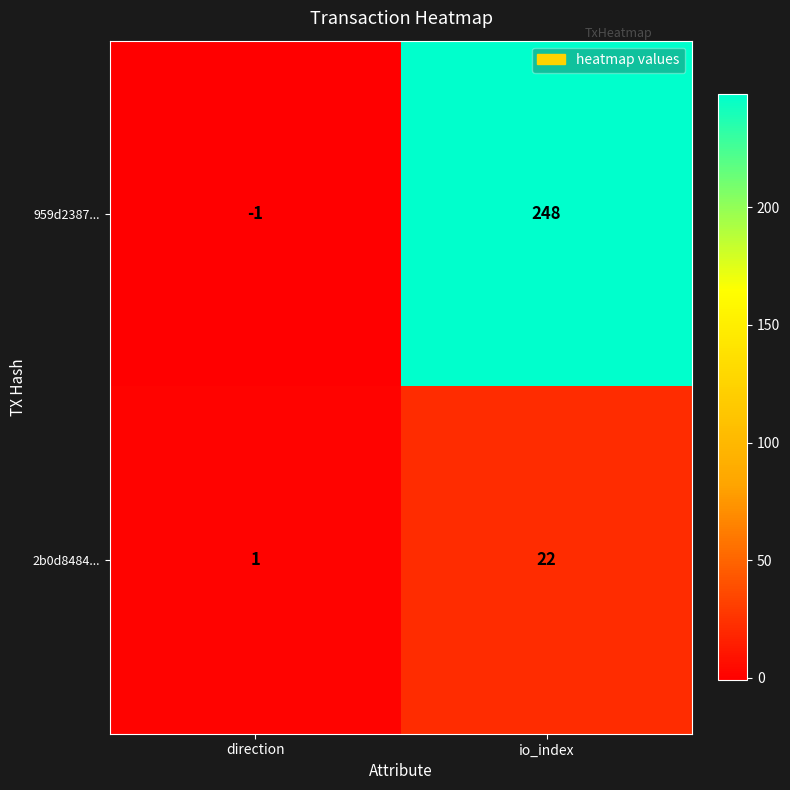

Is it true that 2b0d8484... equals 29 at io_index?

False